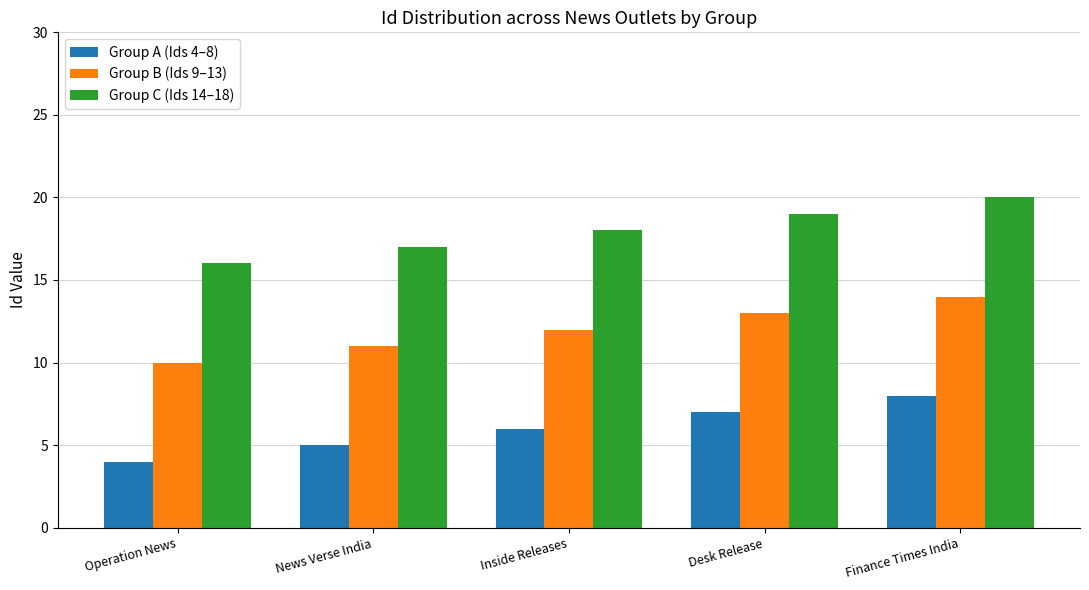

Are the bars horizontal?

No